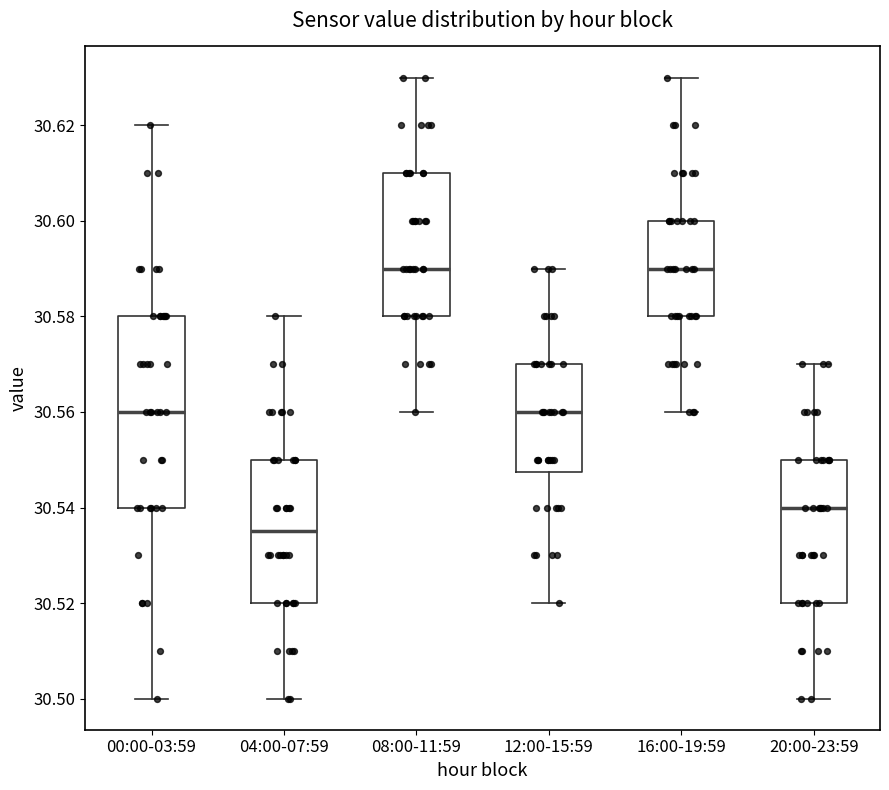

Where does the upper whisker of the box for 00:00-03:59 end on the y-axis? The values are not printed on the chart, so give them approximately, as read against the axis.

30.620